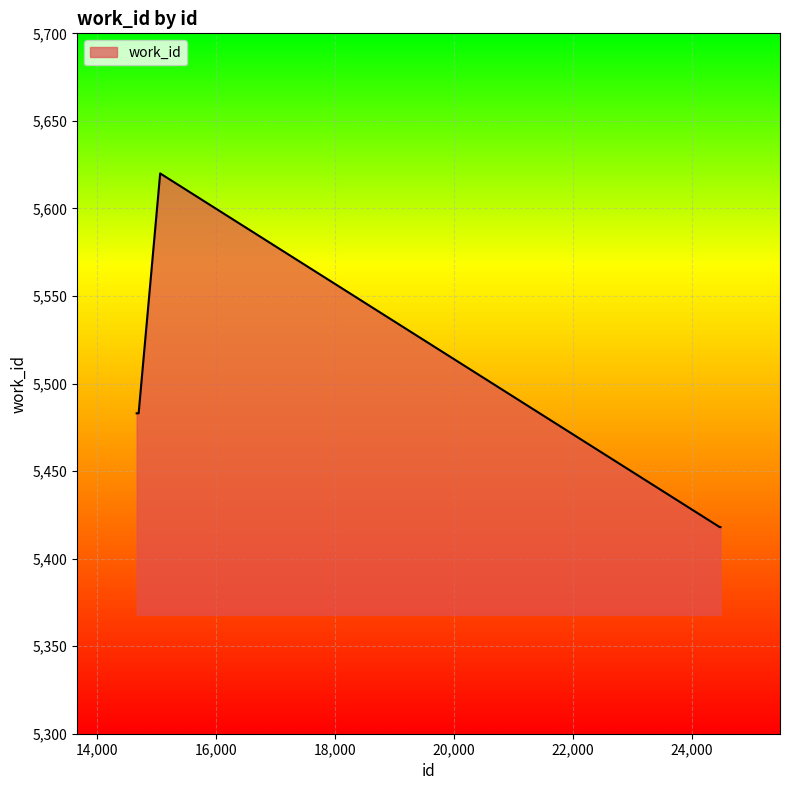

What is the difference between the second highest and second lowest values?

65